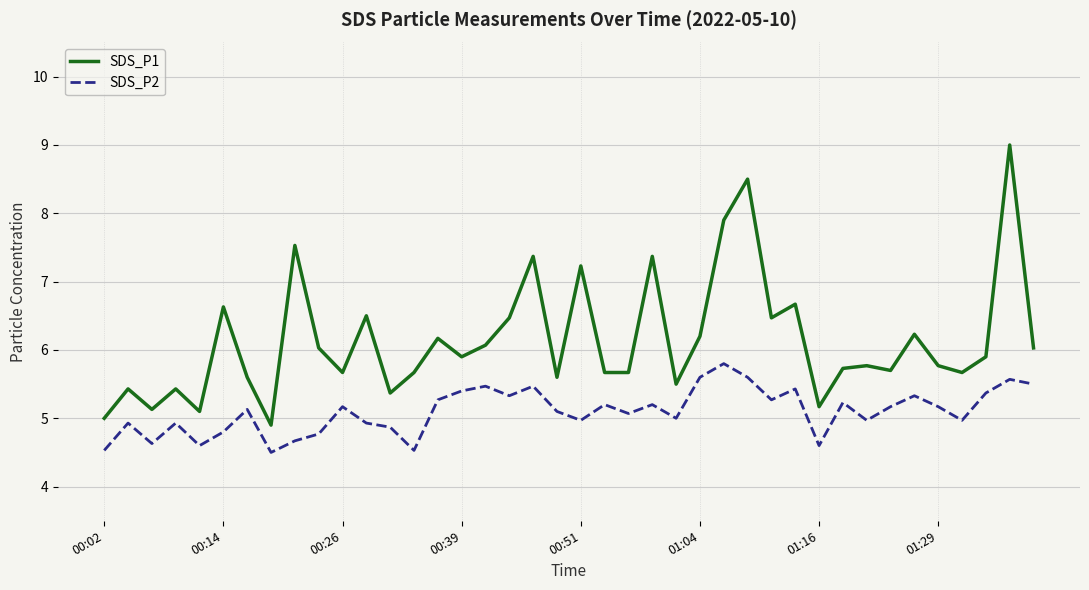

What is the minimum value for SDS_P2?

4.5